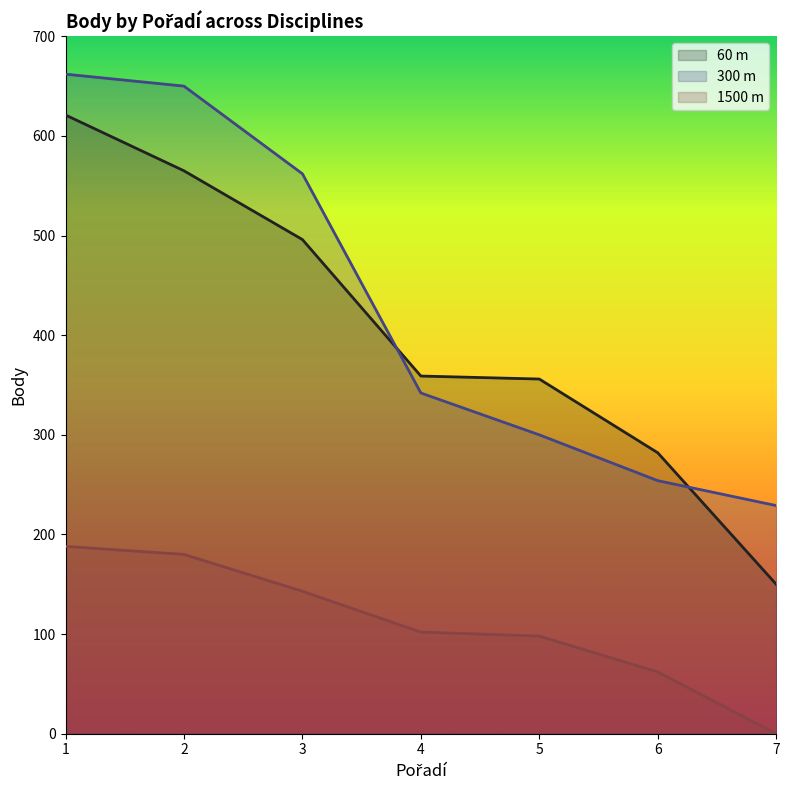

How many values in the 60 m series exceed 359?

3